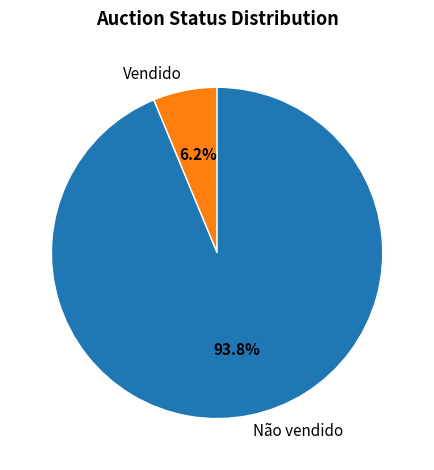

How many slices are in this pie chart?

2